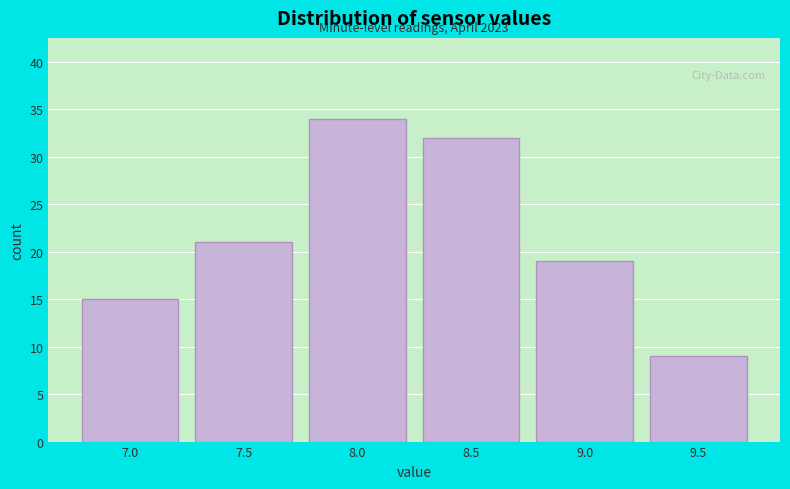

Reading left to right, list all the values displayed in this chart.

7.0=15	7.5=21	8.0=34	8.5=32	9.0=19	9.5=9